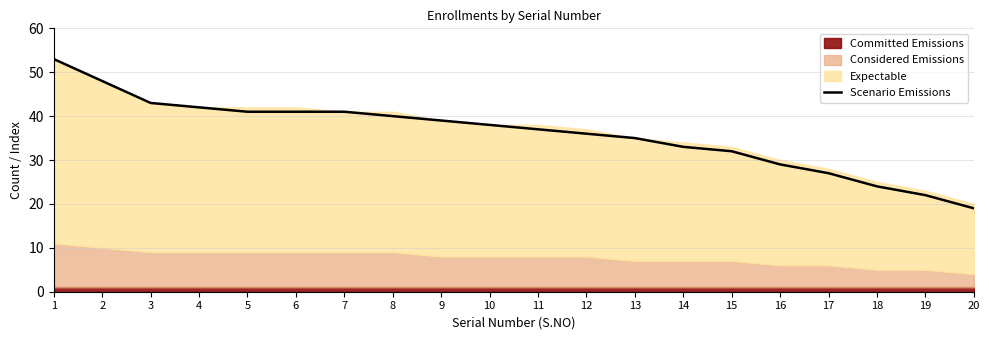

What is the difference between the values at 3 and 14?

10